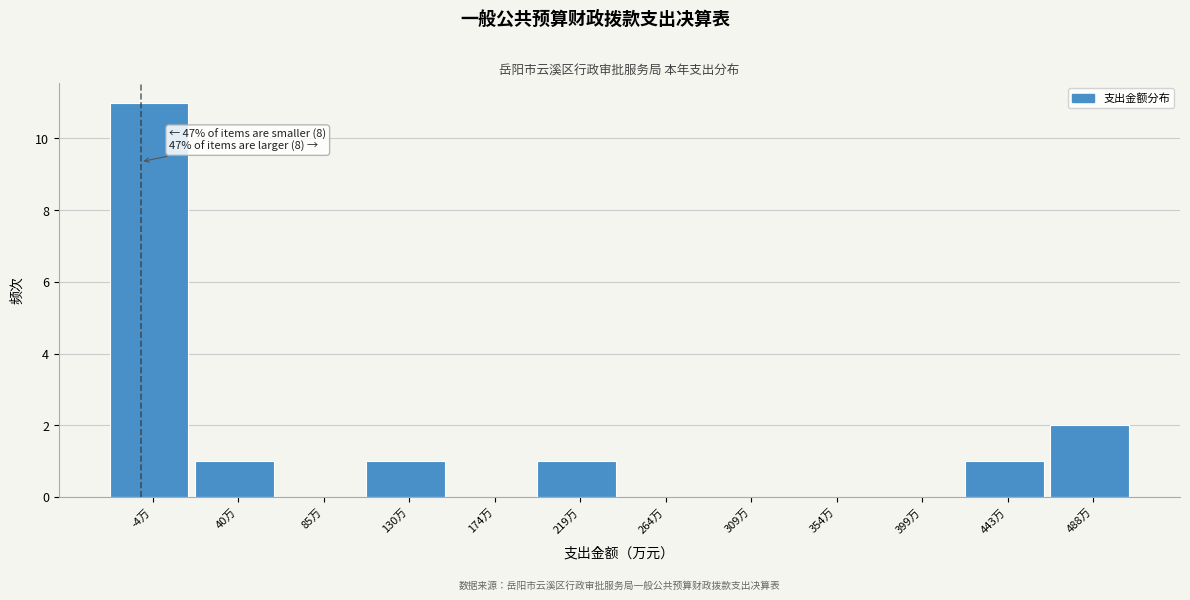

Reading right to left, list all the values displayed in this chart.

488万=2	443万=1	399万=0	354万=0	309万=0	264万=0	219万=1	174万=0	130万=1	85万=0	40万=1	-4万=11